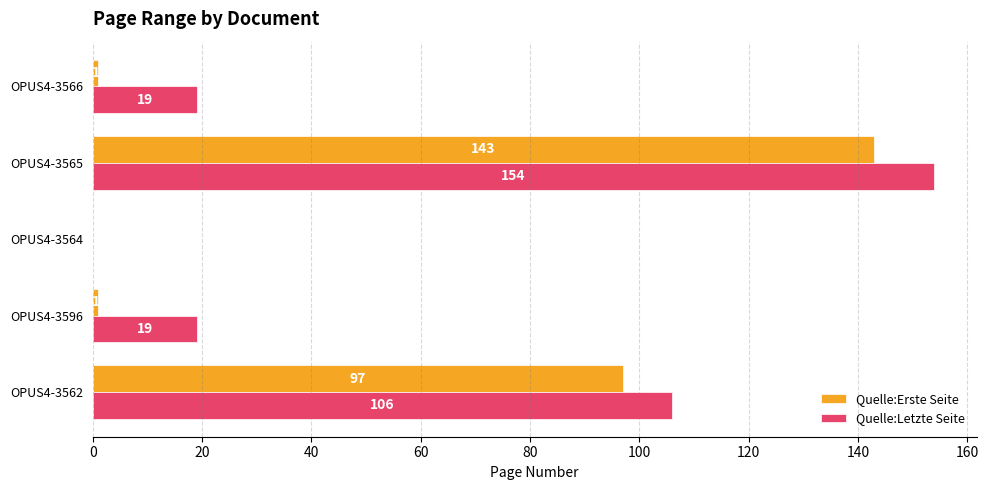

What is the sum of the Quelle:Letzte Seite values at OPUS4-3562 and OPUS4-3596?

125